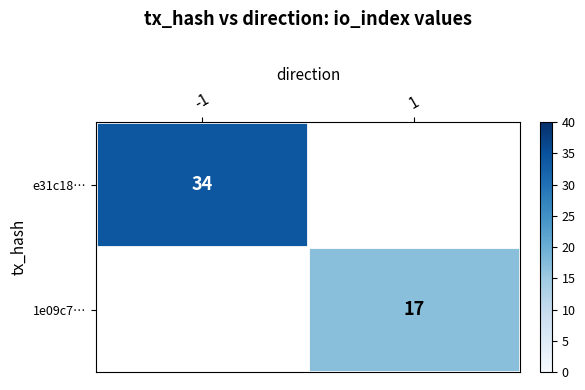

Is it true that e31c18… equals 53.9 at -1?

False